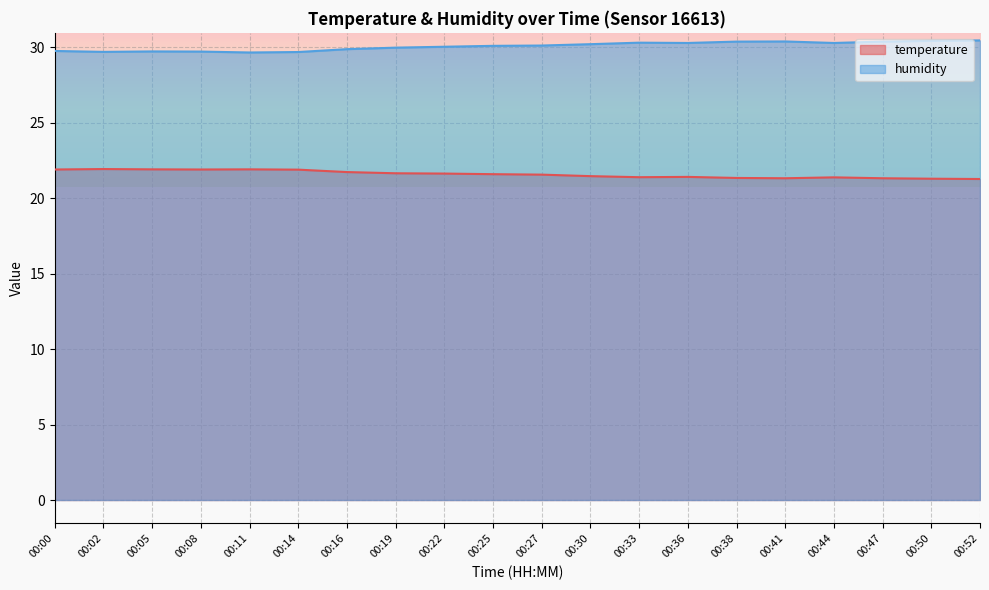

Rank the series by their average value, from highest to lowest.

humidity, temperature